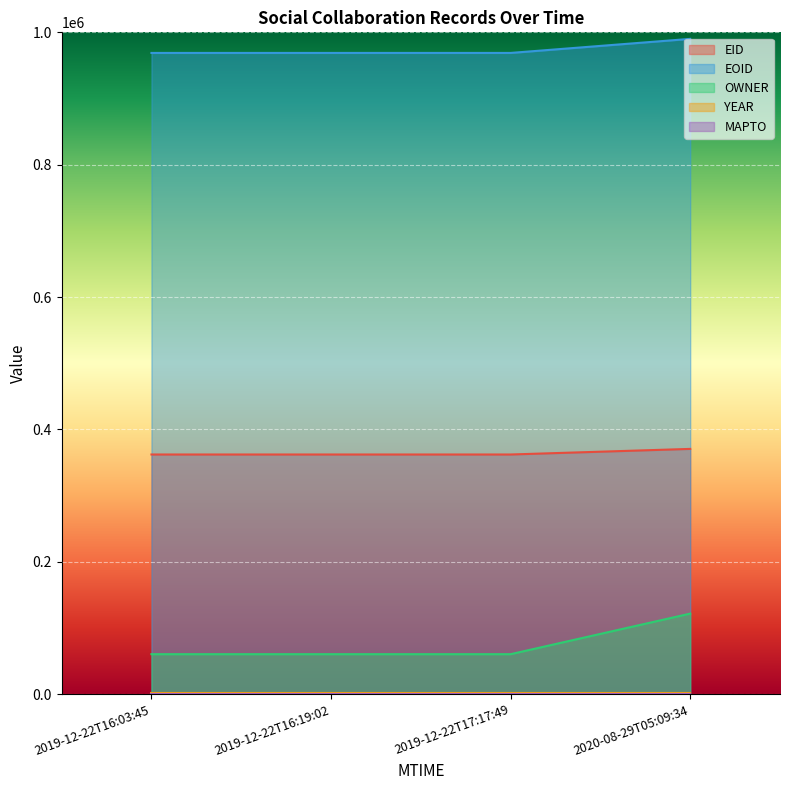

What is the label of the 1st point from the right?

2020-08-29T05:09:34